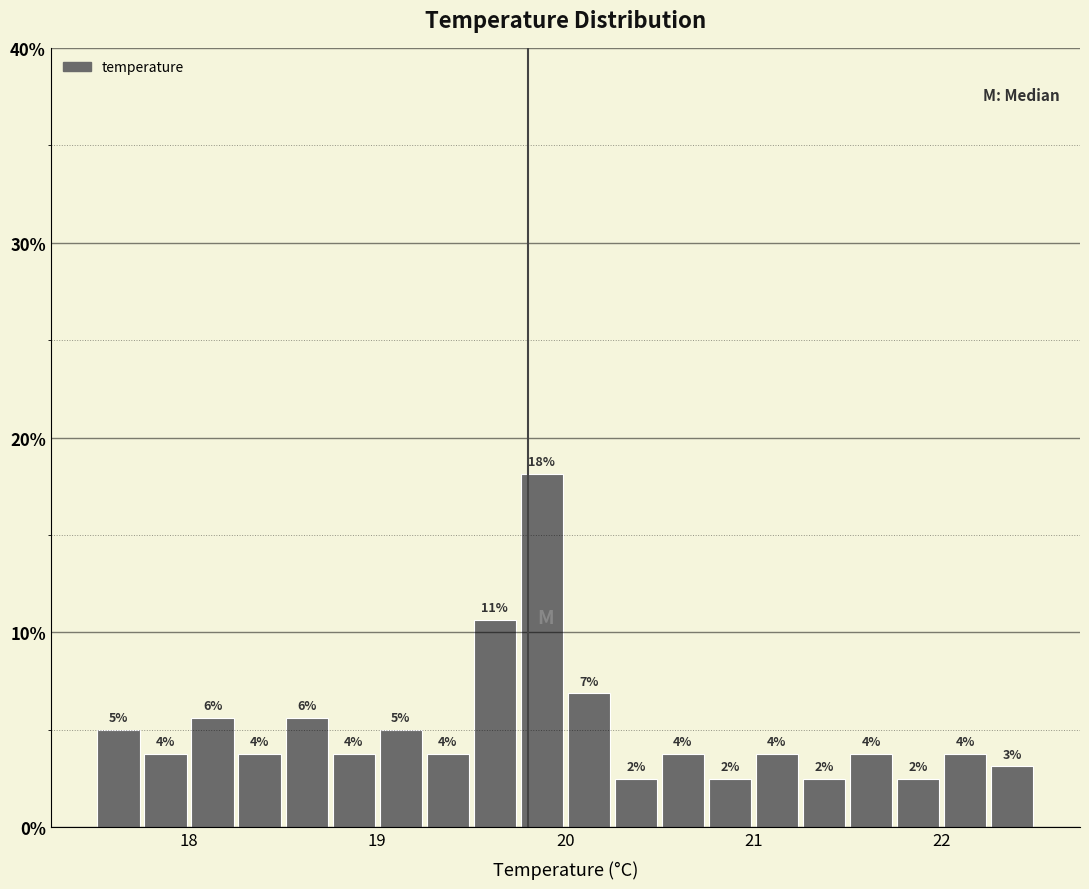

Read against the x-axis, roughly where is the centre of the tallest bar?

19.9